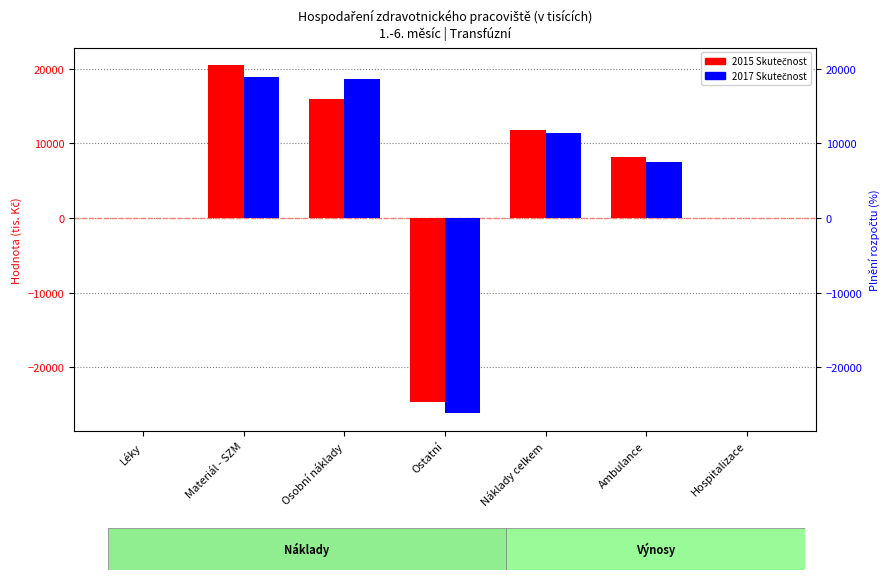

The value of 2017 Skutečnost at Ambulance is 7554.4. True or false?

True